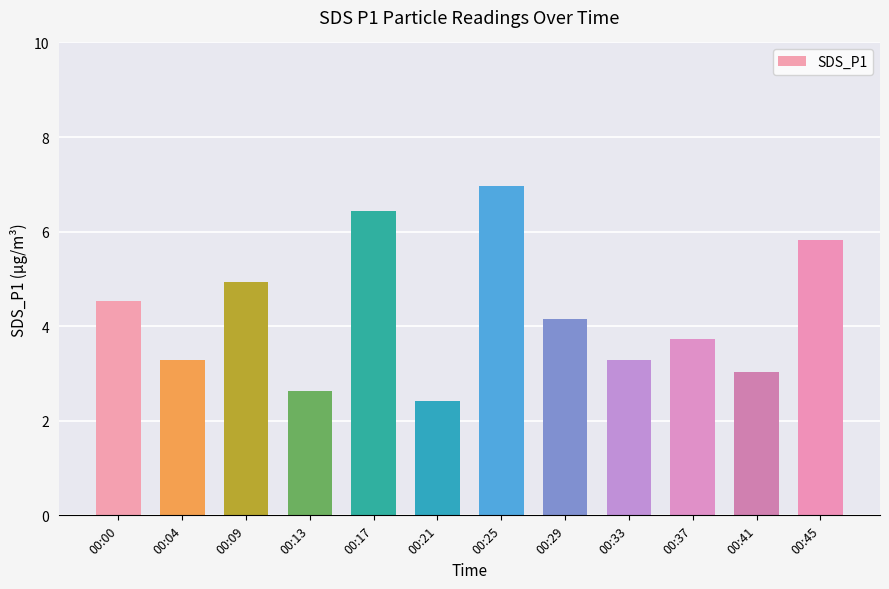

How many series are shown in this chart?

1